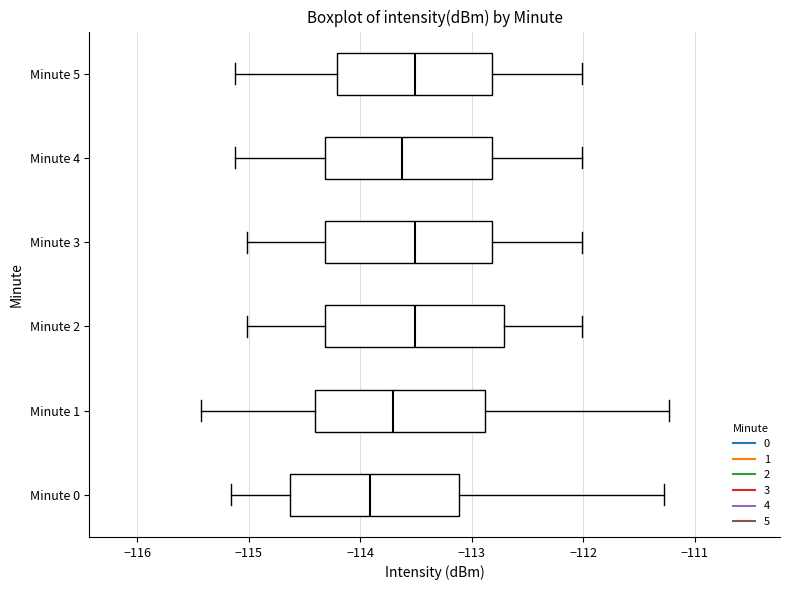

Reading bottom to top, read every box against the x-axis: the position of its median line, the range the box covers, and the ends of its whiskers. The values are not printed on the chart, so give them approximately, as read against the axis.

Minute 0: median -113.9, box -114.6 to -113.1, whiskers -115.2 to -111.3
Minute 1: median -113.7, box -114.4 to -112.9, whiskers -115.4 to -111.2
Minute 2: median -113.5, box -114.3 to -112.7, whiskers -115.0 to -112.0
Minute 3: median -113.5, box -114.3 to -112.8, whiskers -115.0 to -112.0
Minute 4: median -113.6, box -114.3 to -112.8, whiskers -115.1 to -112.0
Minute 5: median -113.5, box -114.2 to -112.8, whiskers -115.1 to -112.0